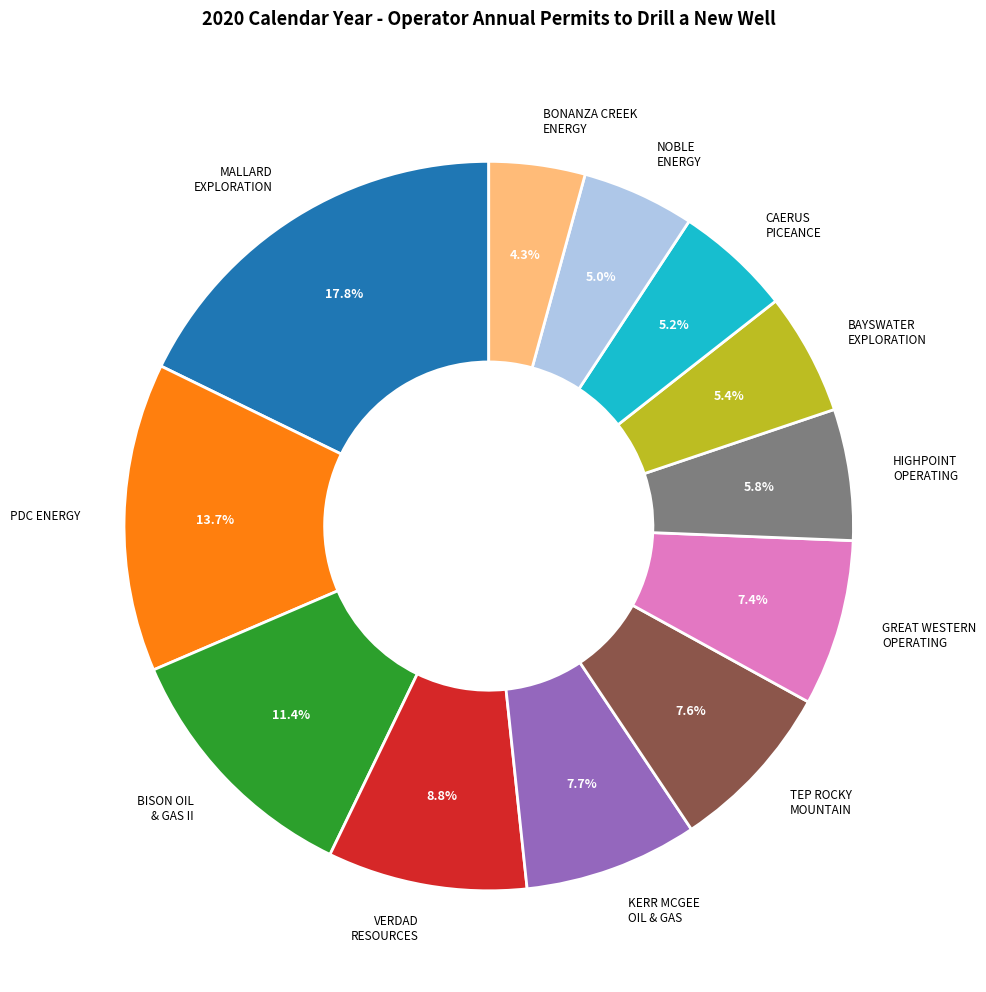

Count the number of slices in the pie.

12